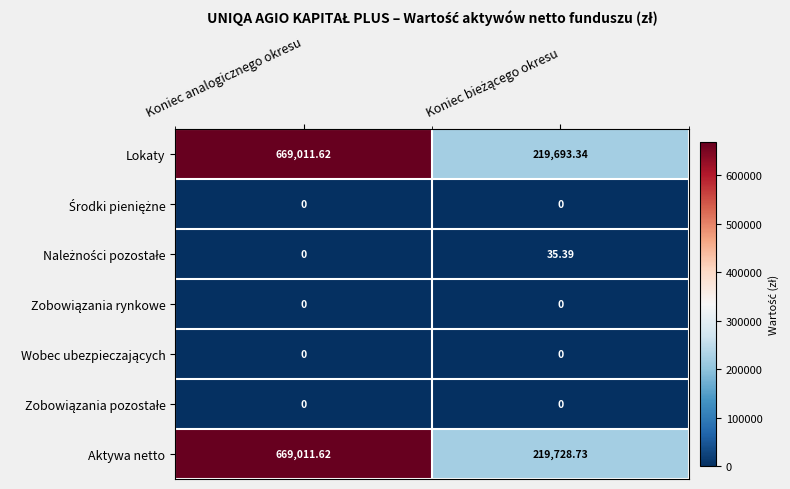

Which series has the largest range (max minus min)?

Lokaty